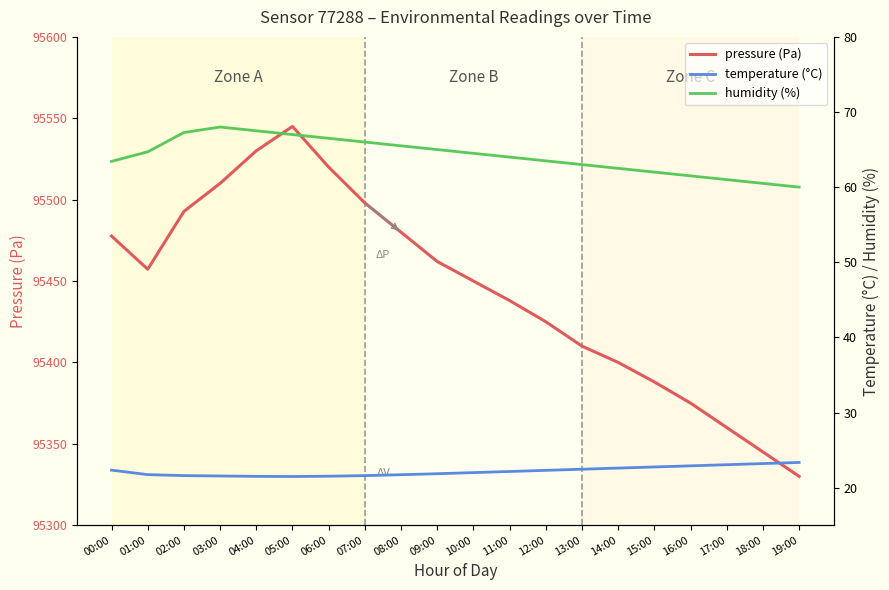

What is the spread (max minus min) of values at 13:00?

95387.6